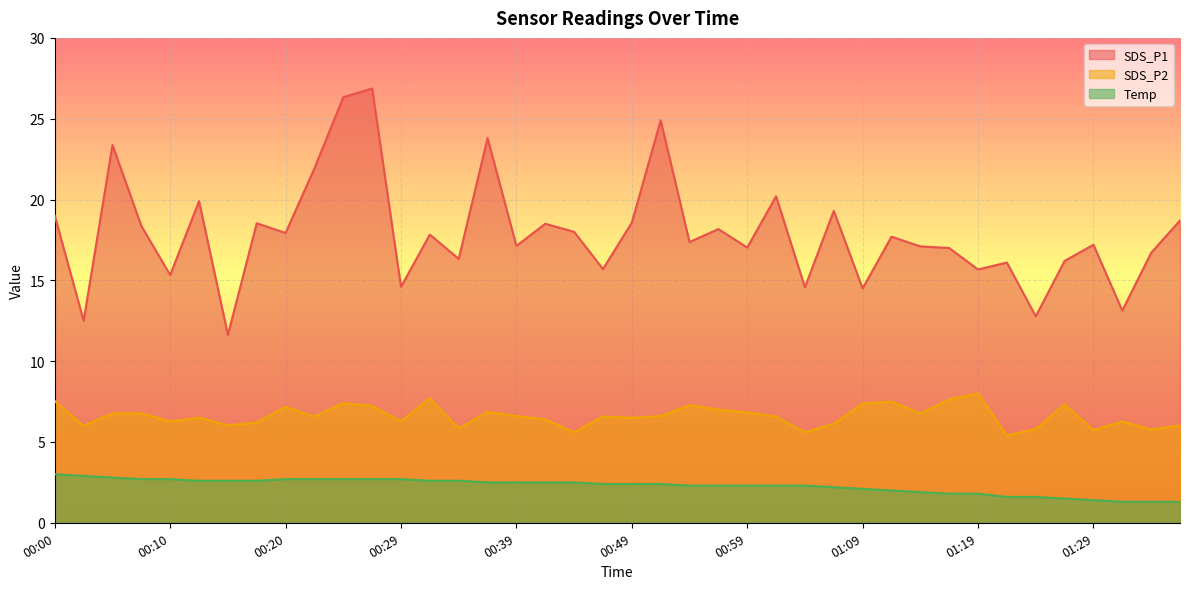

What is the difference between the second highest and minimum values in the SDS_P2 series?

2.3